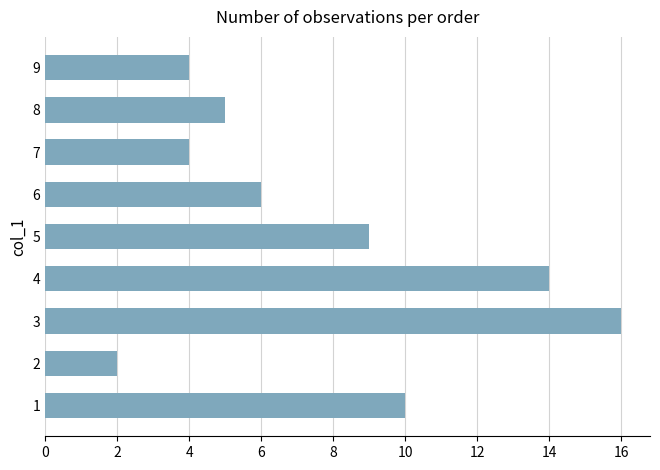

Count the number of data series in this chart.

1